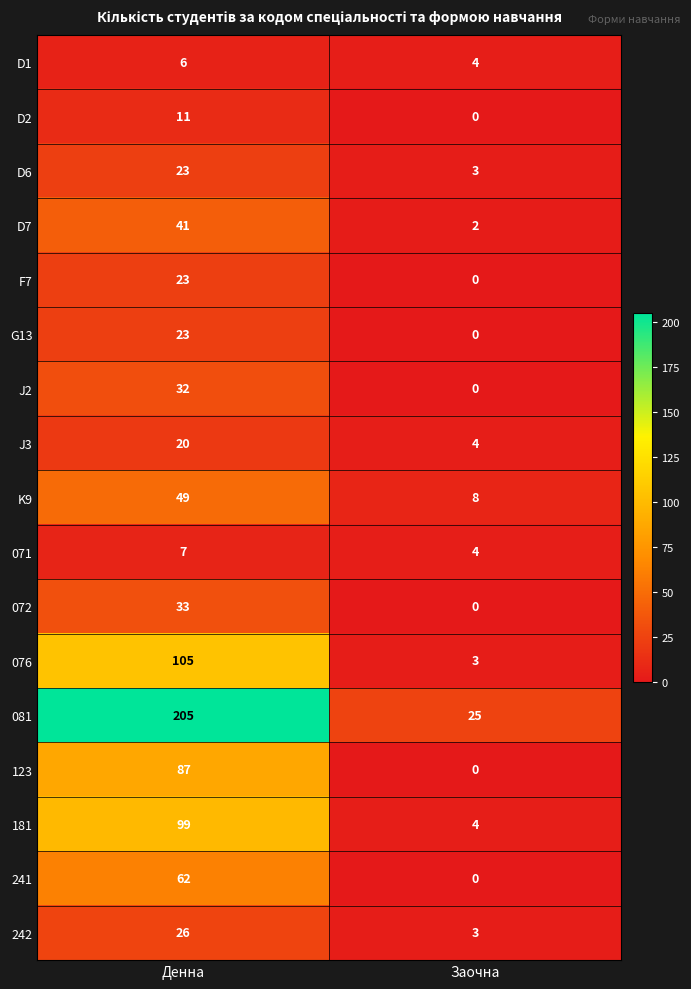

The D6 series shows 1 at Заочна. True or false?

False